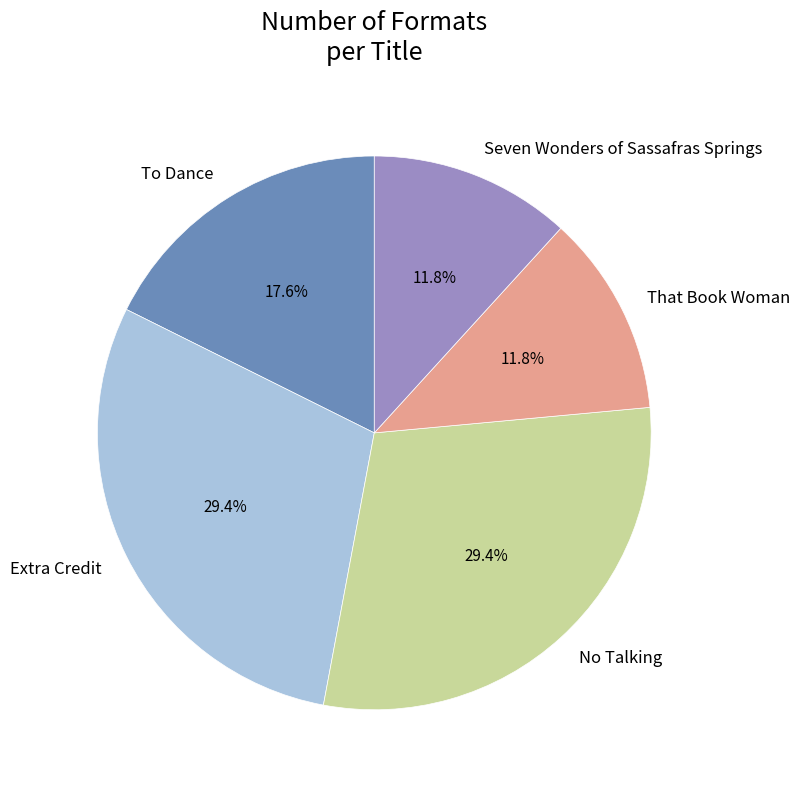

Between No Talking and To Dance, which is larger?

No Talking